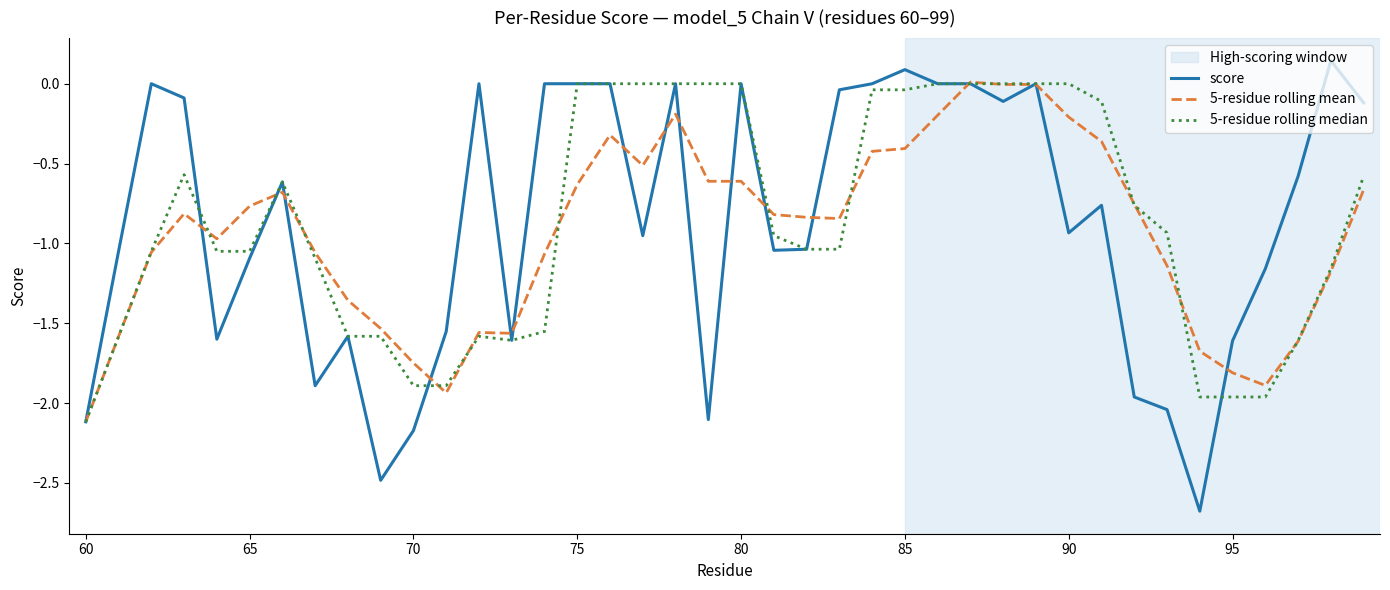

What is the lowest value of the 5-residue rolling mean series?

-2.1